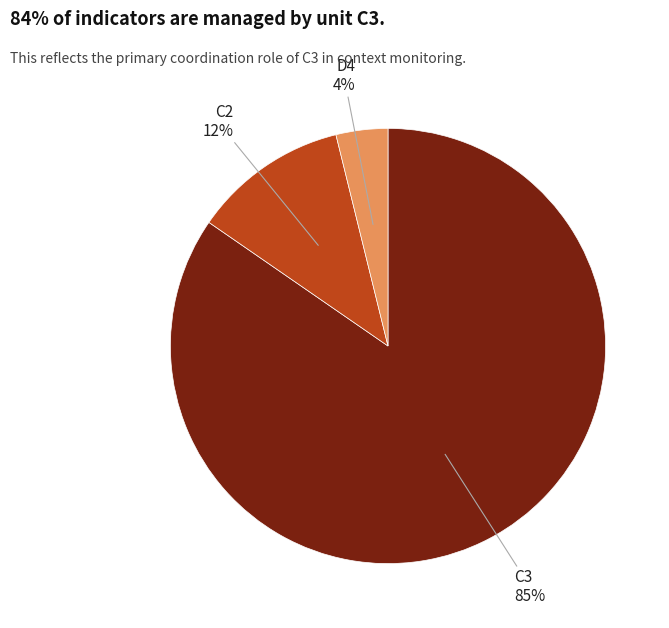

Which slice represents more than half of the pie?

C3